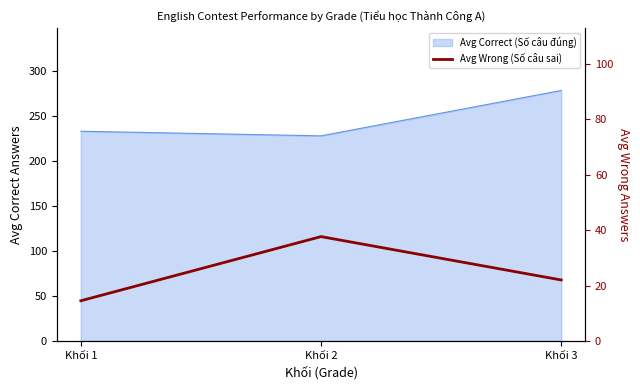

Is it true that the value at Khối 3 is 22.0?

True